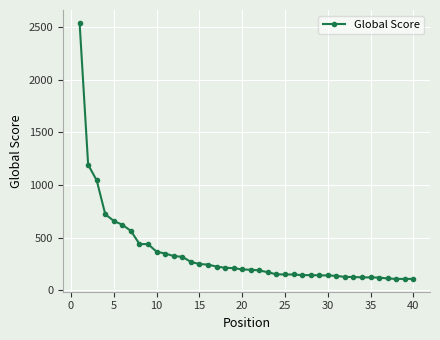

What is the difference between the maximum and minimum values?

2430